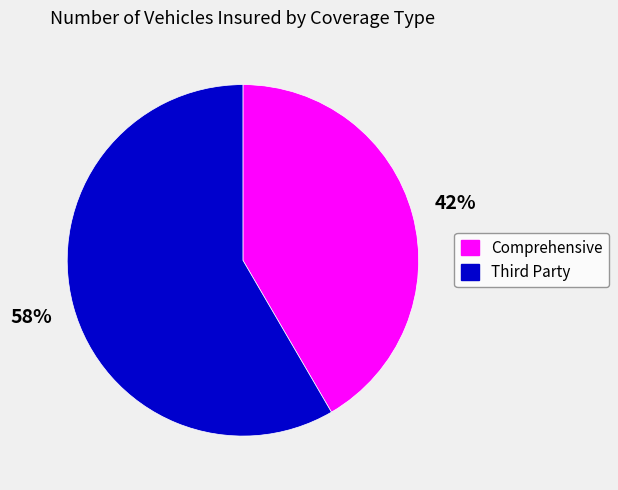

To the nearest percent, what is the average slice percentage?

50%